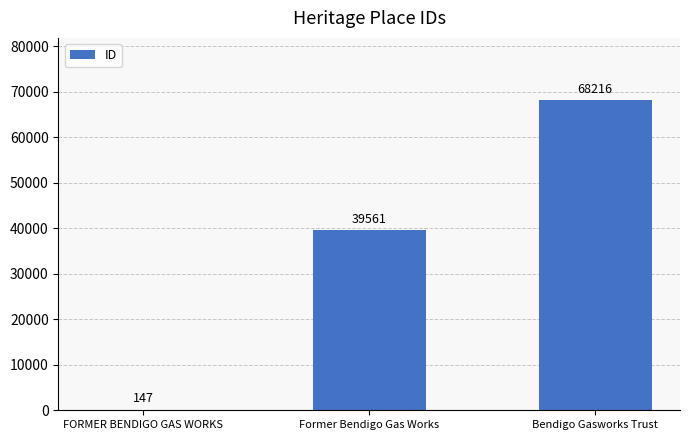

Approximately how many times larger is the value at Former Bendigo Gas Works compared to FORMER BENDIGO GAS WORKS?

269.1